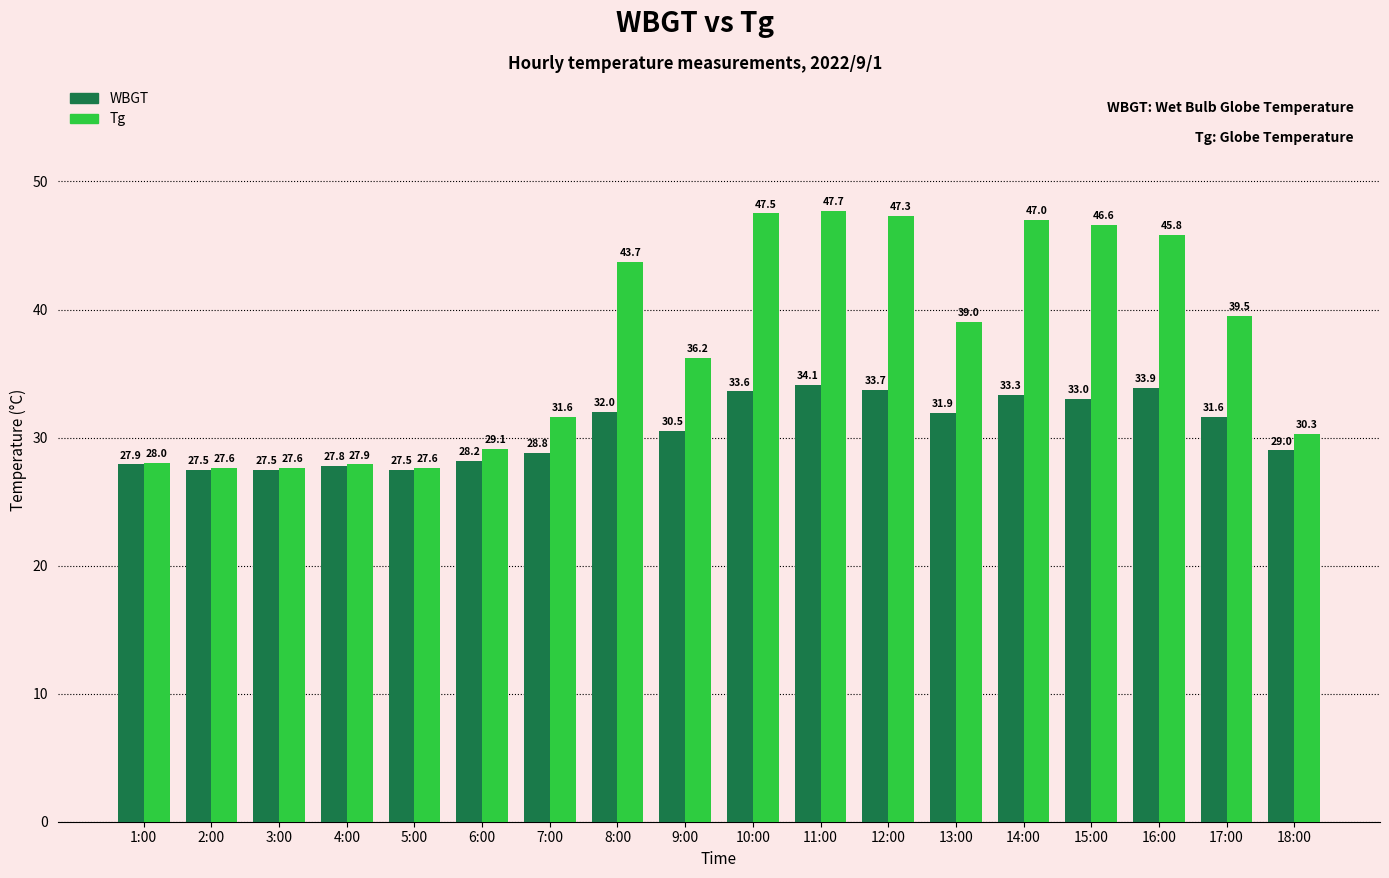

Reading right to left, what are all the values shown in this chart?

WBGT: 29.0	31.6	33.9	33.0	33.3	31.9	33.7	34.1	33.6	30.5	32.0	28.8	28.2	27.5	27.8	27.5	27.5	27.9
Tg: 30.3	39.5	45.8	46.6	47.0	39.0	47.3	47.7	47.5	36.2	43.7	31.6	29.1	27.6	27.9	27.6	27.6	28.0